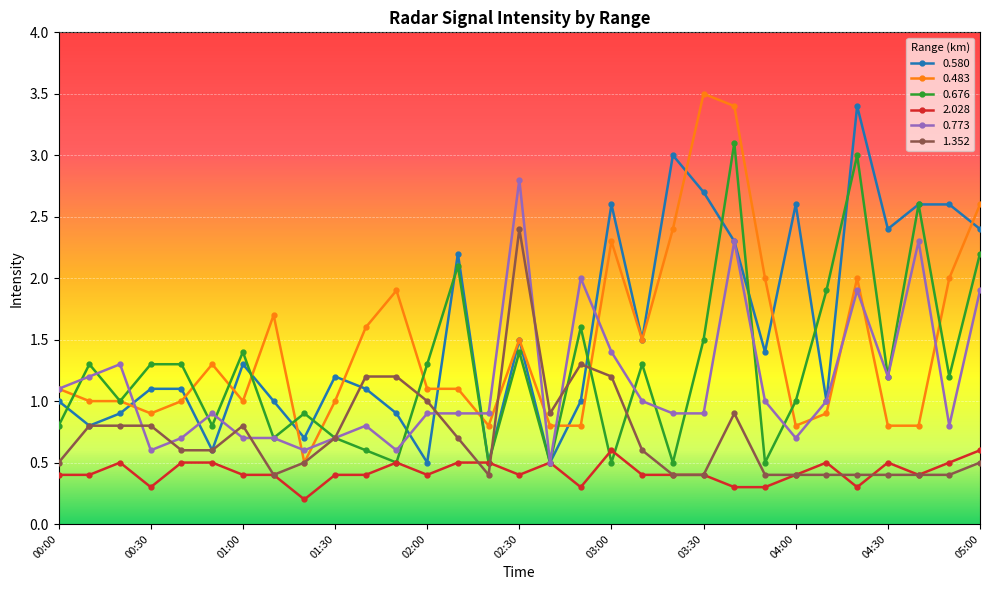

What is the smallest value displayed?

0.2